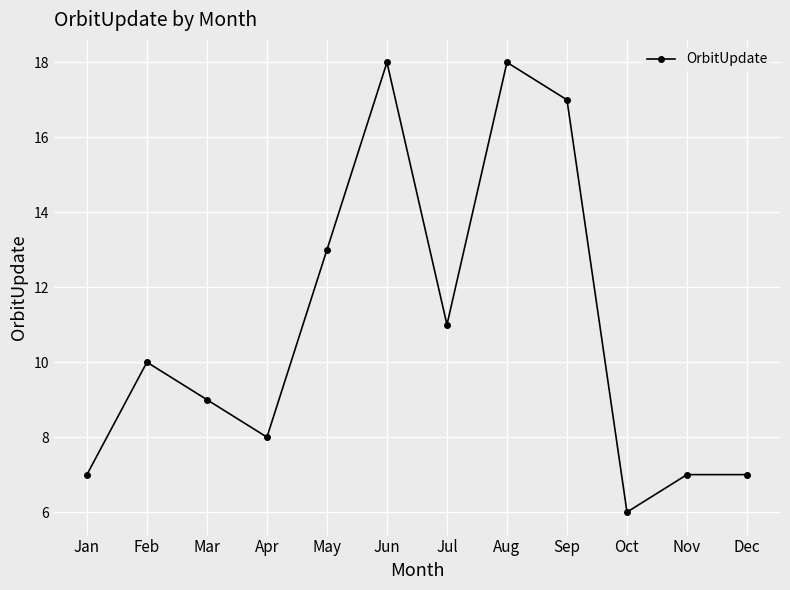

At which category does the data reach its first local peak?

Feb